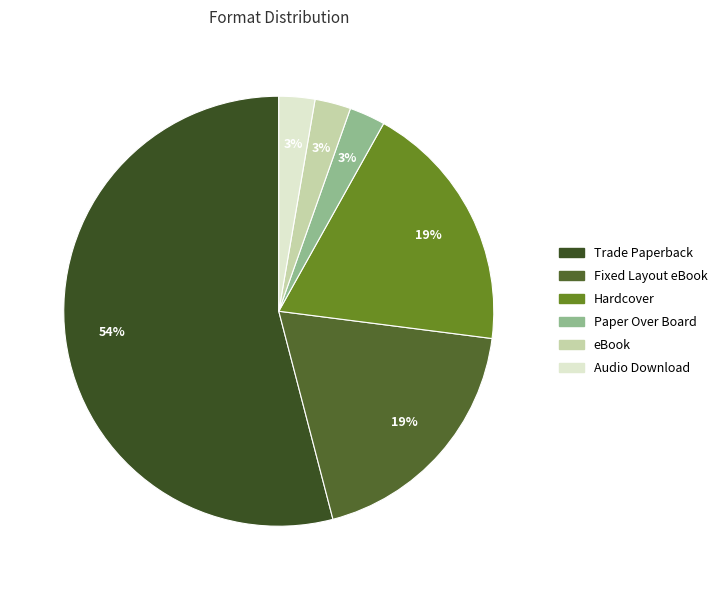

Which category has the smallest portion of the pie?

Paper Over Board